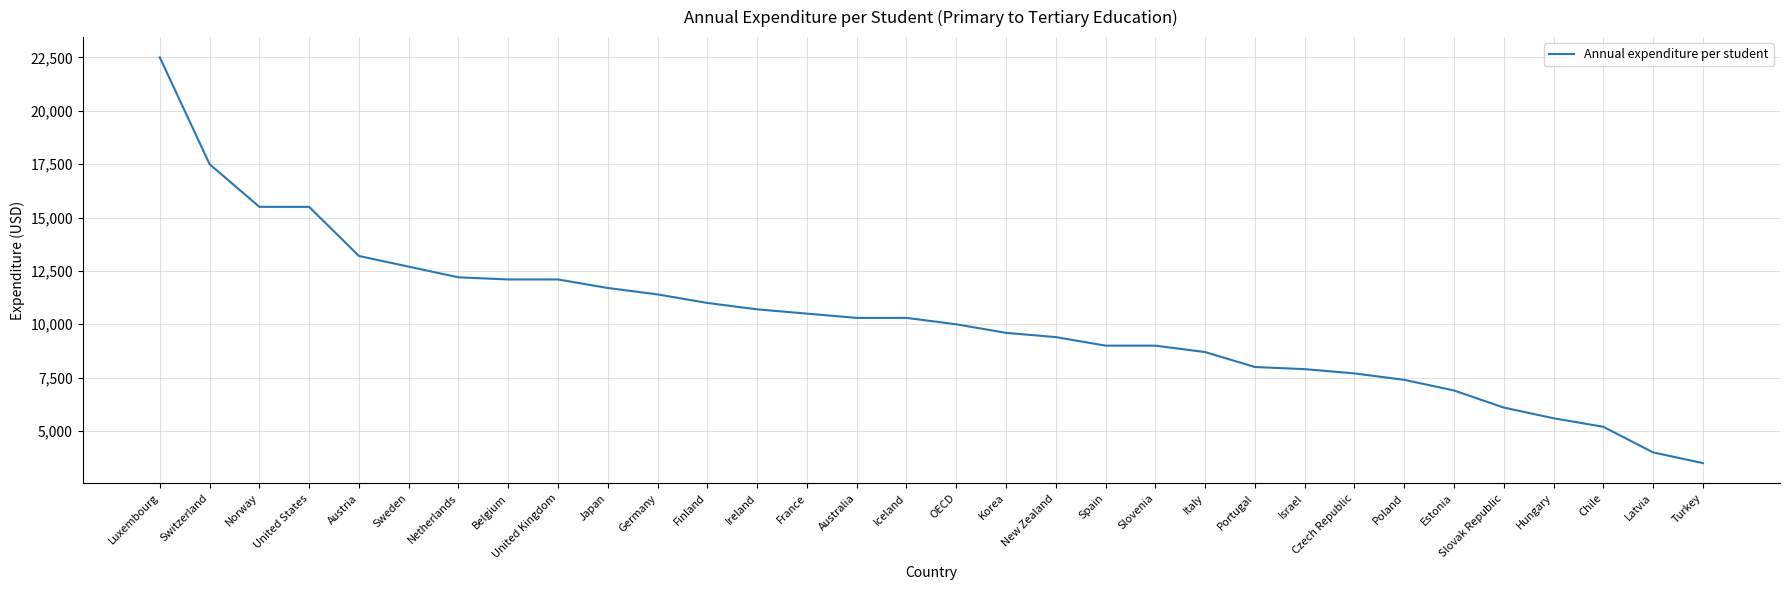

True or false: the data shows 19822 at Belgium.

False